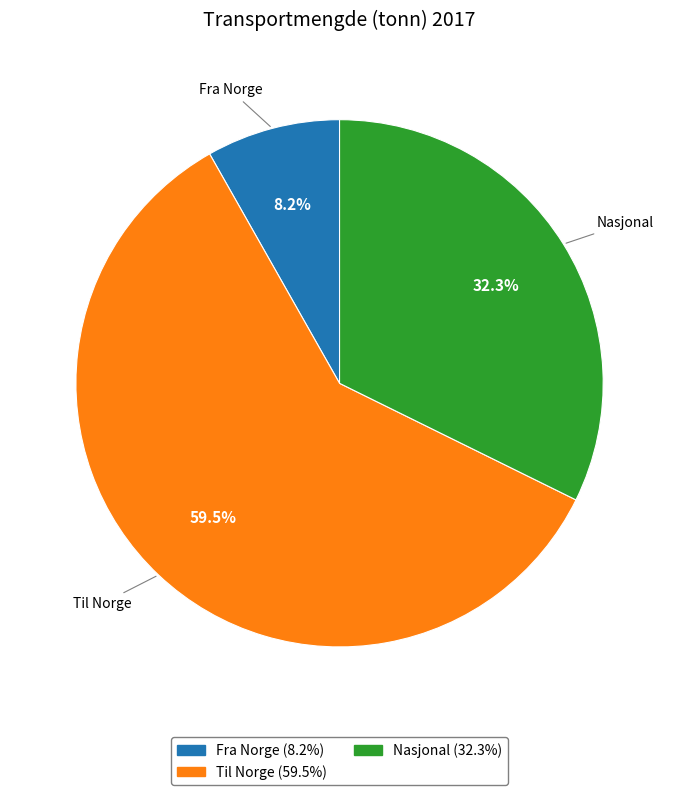

What is the majority slice?

Til Norge